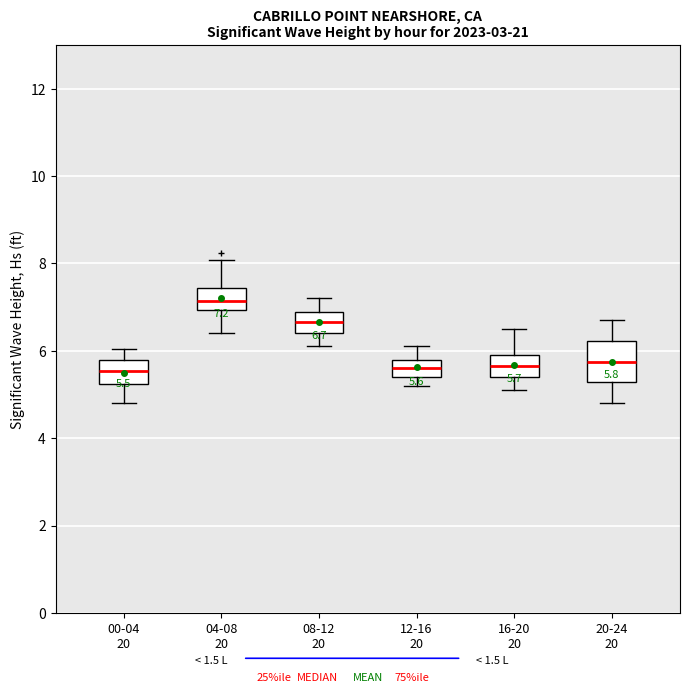

Which box is the tallest, from its lower edge to its upper edge?

20-24 20